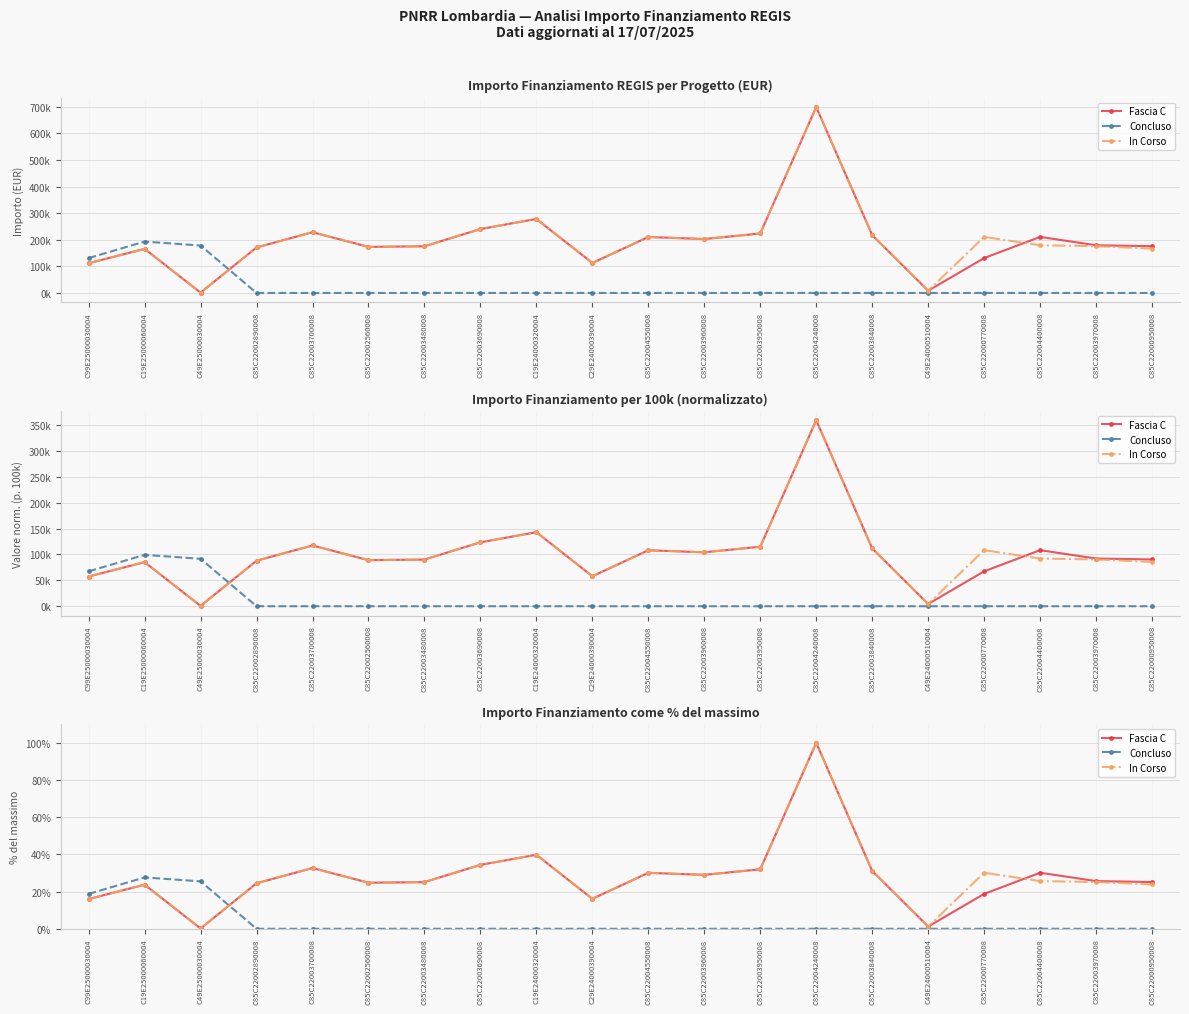

Between C85C22004240008 and C85C22003840008, which series saw the biggest shift?

Fascia C